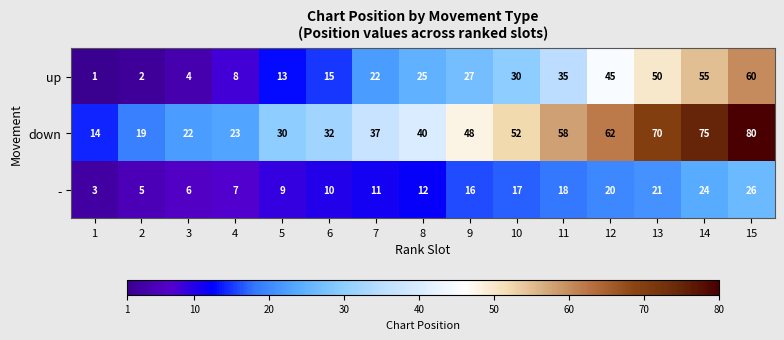

What is the difference between the maximum and second lowest values in the - series?

21